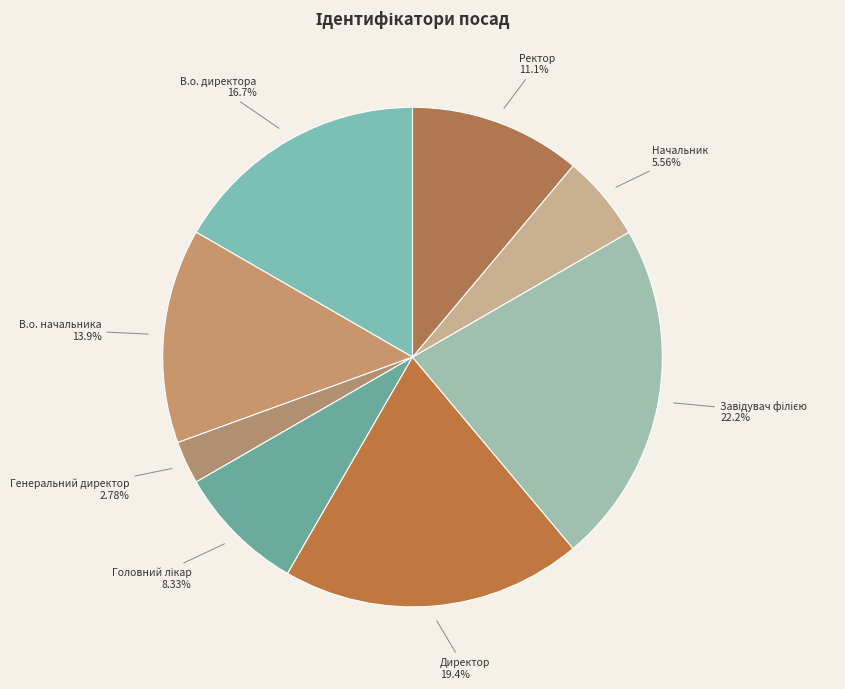

Does В.о. директора represent more than half of the total?

No